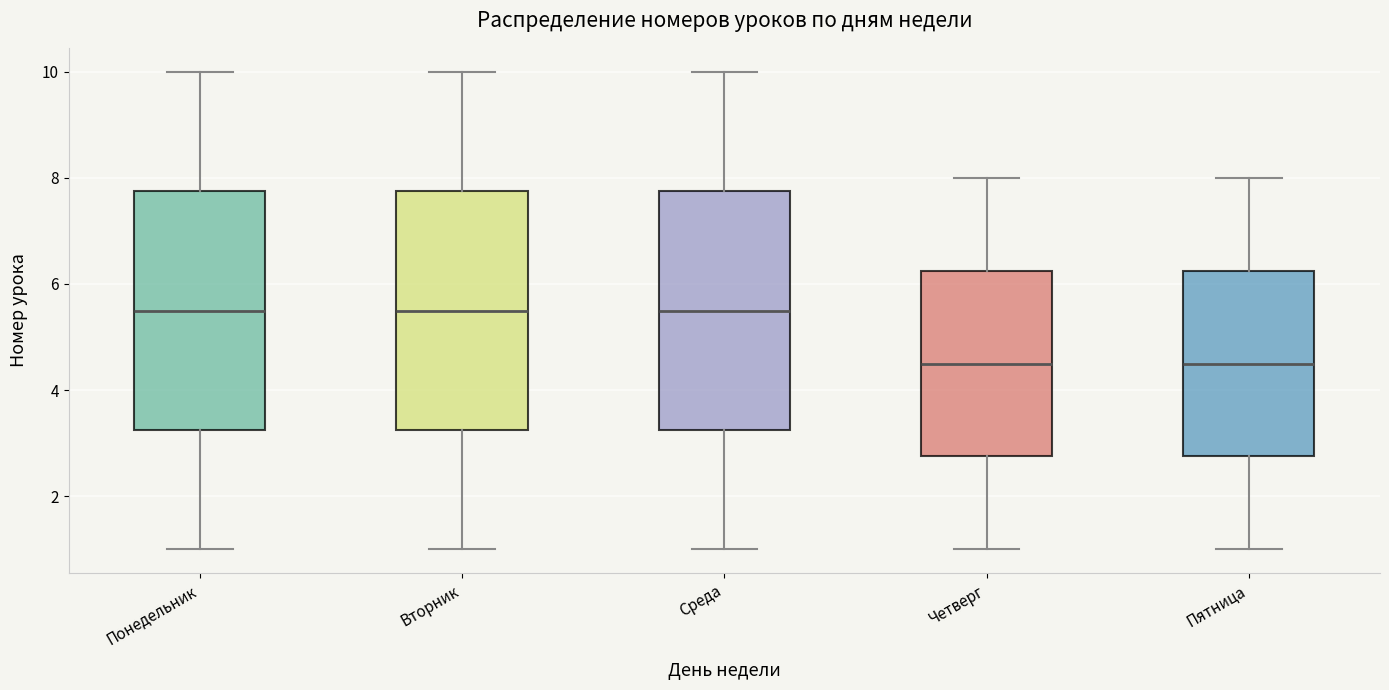

Reading left to right, read every box against the y-axis: the position of its median line, the range the box covers, and the ends of its whiskers. The values are not printed on the chart, so give them approximately, as read against the axis.

Понедельник: median 5.6, box 3.2 to 7.8, whiskers 1.0 to 10.0
Вторник: median 5.6, box 3.2 to 7.8, whiskers 1.0 to 10.0
Среда: median 5.6, box 3.2 to 7.8, whiskers 1.0 to 10.0
Четверг: median 4.6, box 2.8 to 6.2, whiskers 1.0 to 8.0
Пятница: median 4.6, box 2.8 to 6.2, whiskers 1.0 to 8.0